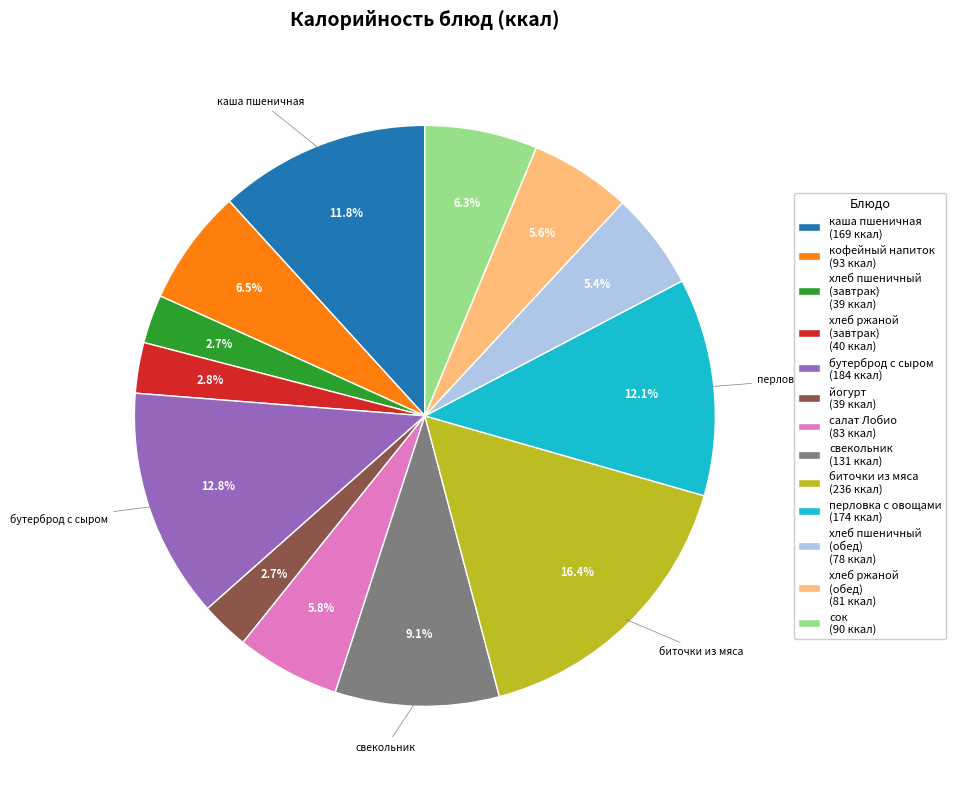

Which slice is the largest?

биточки из мяса (236 ккал)